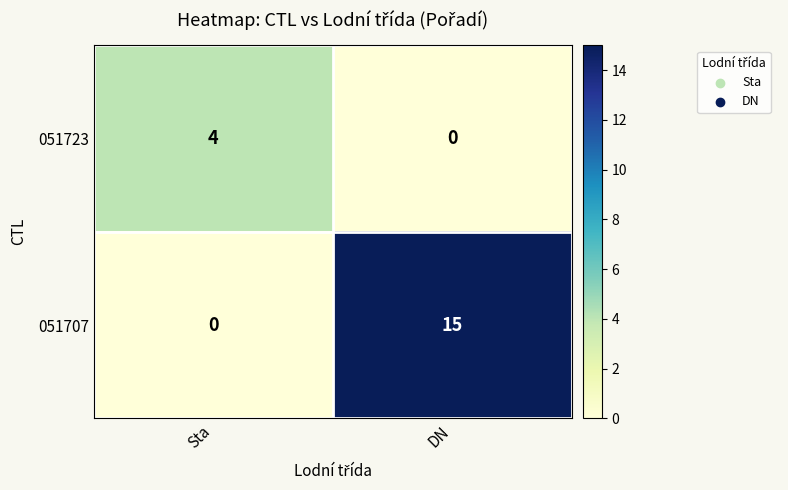

What is the sum of all 051707 values?

15